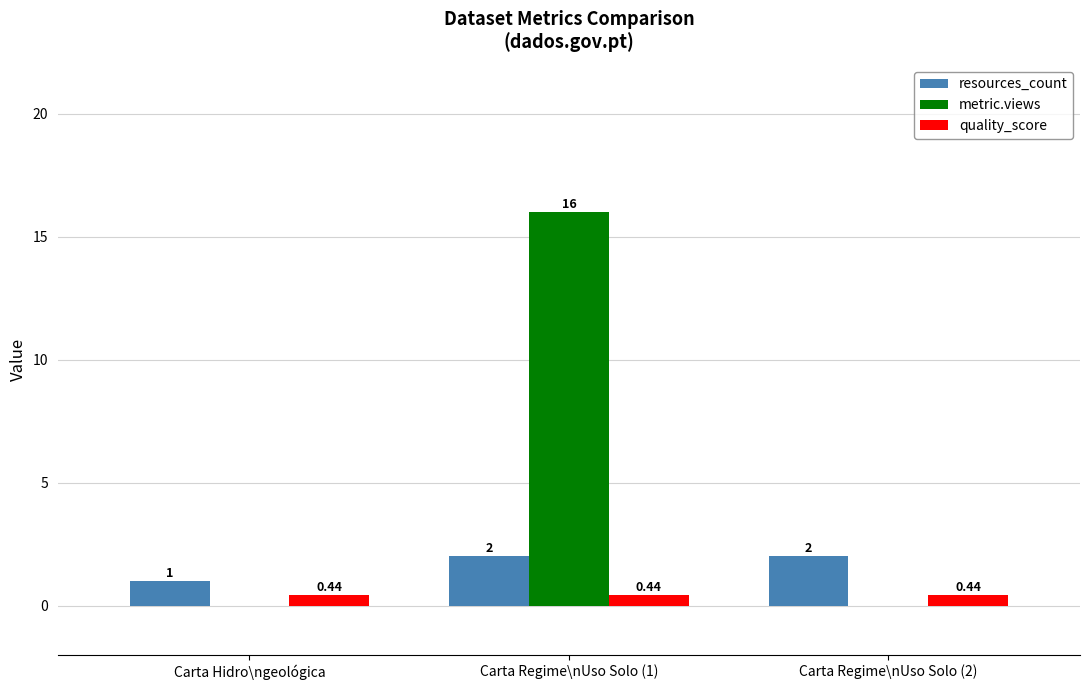

What is the sum of all metric.views values?

16.0